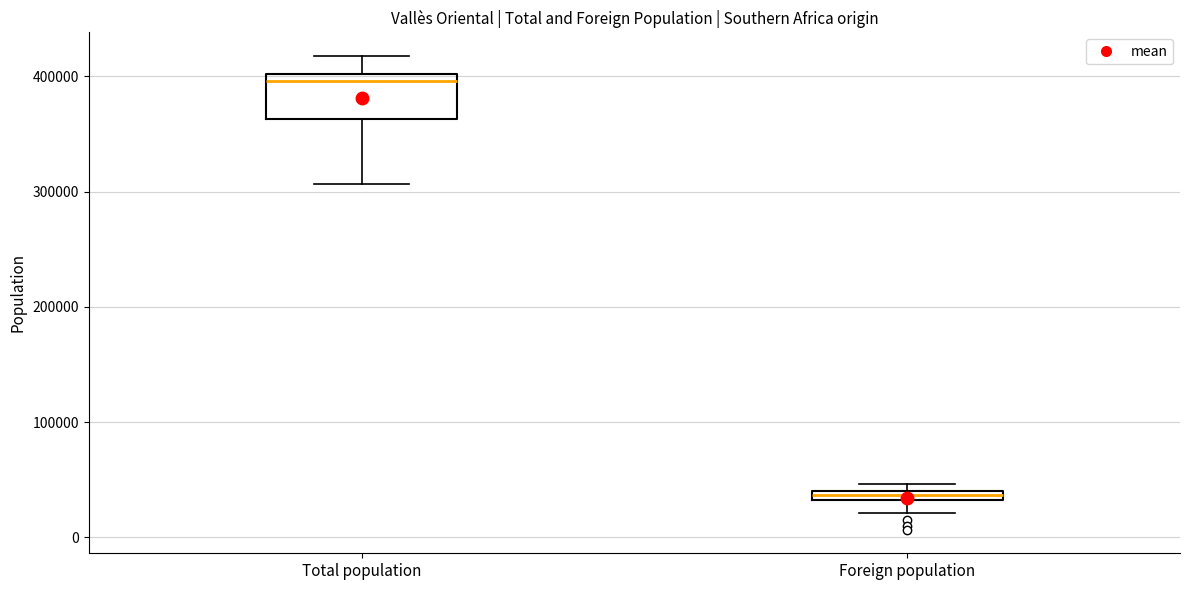

Which box's median line is the lowest?

Foreign population